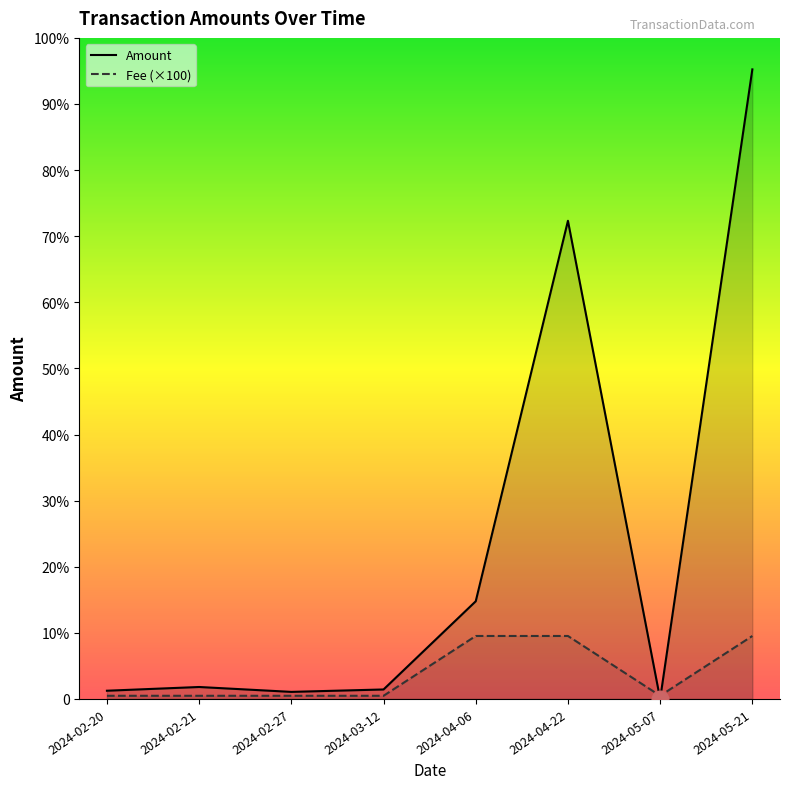

Between which two adjacent categories do Amount and Fee (×100) first intersect?

2024-04-22 and 2024-05-07